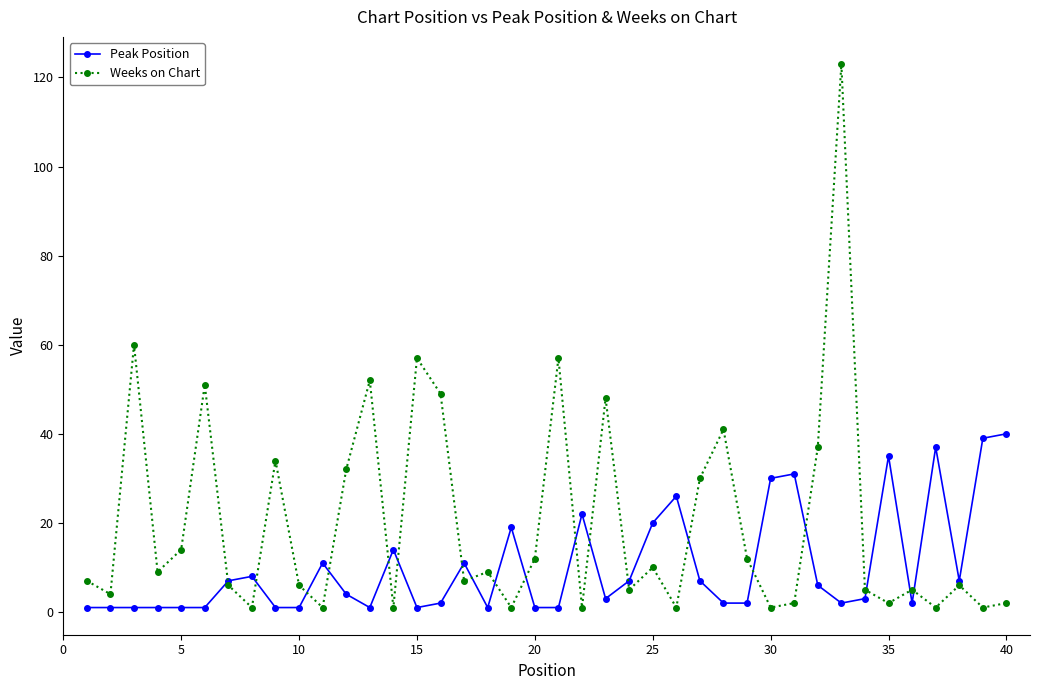

What is the minimum value shown in the chart?

1